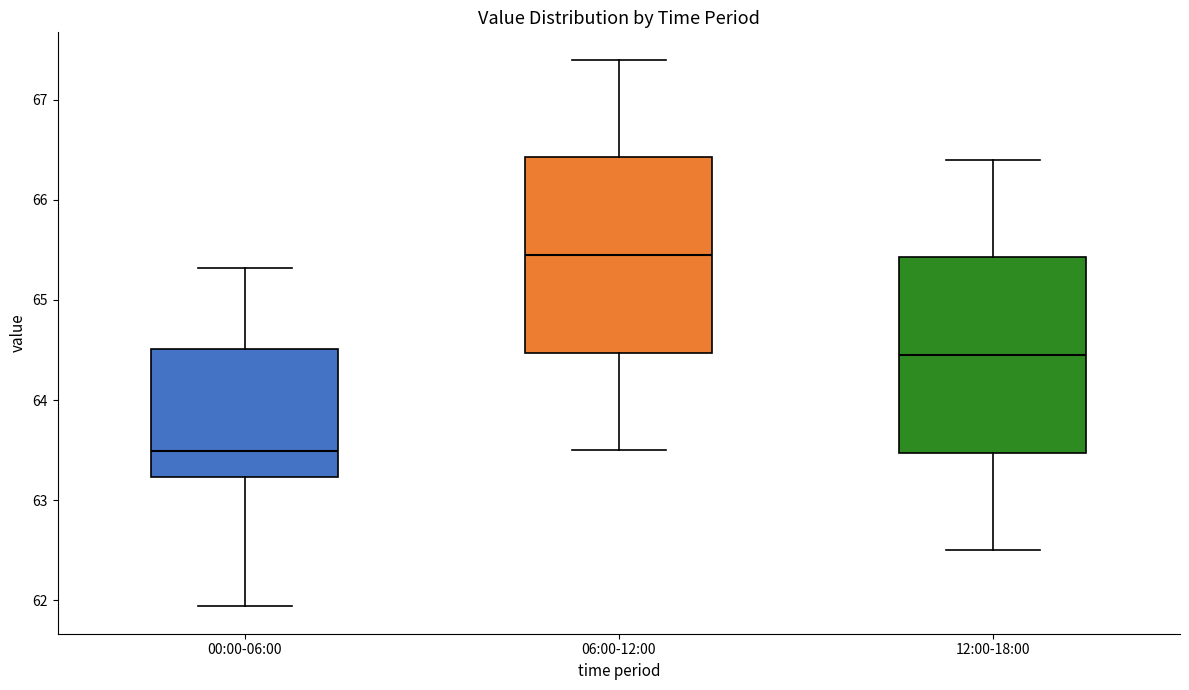

Reading left to right, read every box against the y-axis: the position of its median line, the range the box covers, and the ends of its whiskers. The values are not printed on the chart, so give them approximately, as read against the axis.

00:00-06:00: median 63.5, box 63.2 to 64.5, whiskers 61.9 to 65.3
06:00-12:00: median 65.5, box 64.5 to 66.4, whiskers 63.5 to 67.4
12:00-18:00: median 64.5, box 63.5 to 65.4, whiskers 62.5 to 66.4